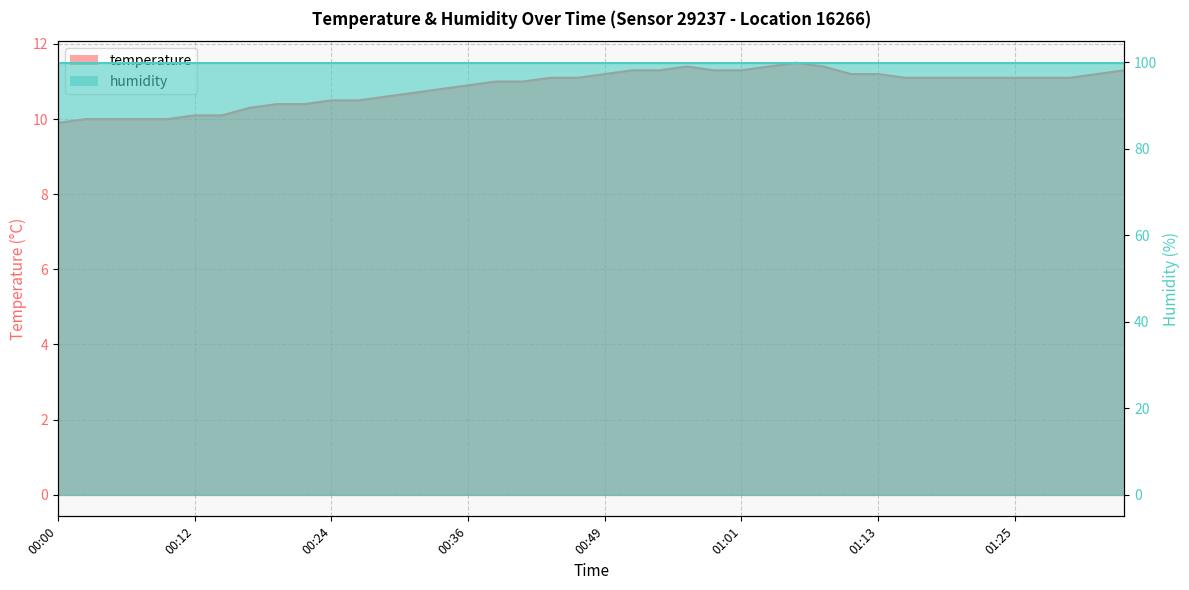

The value at 00:51 is 4.7. True or false?

False